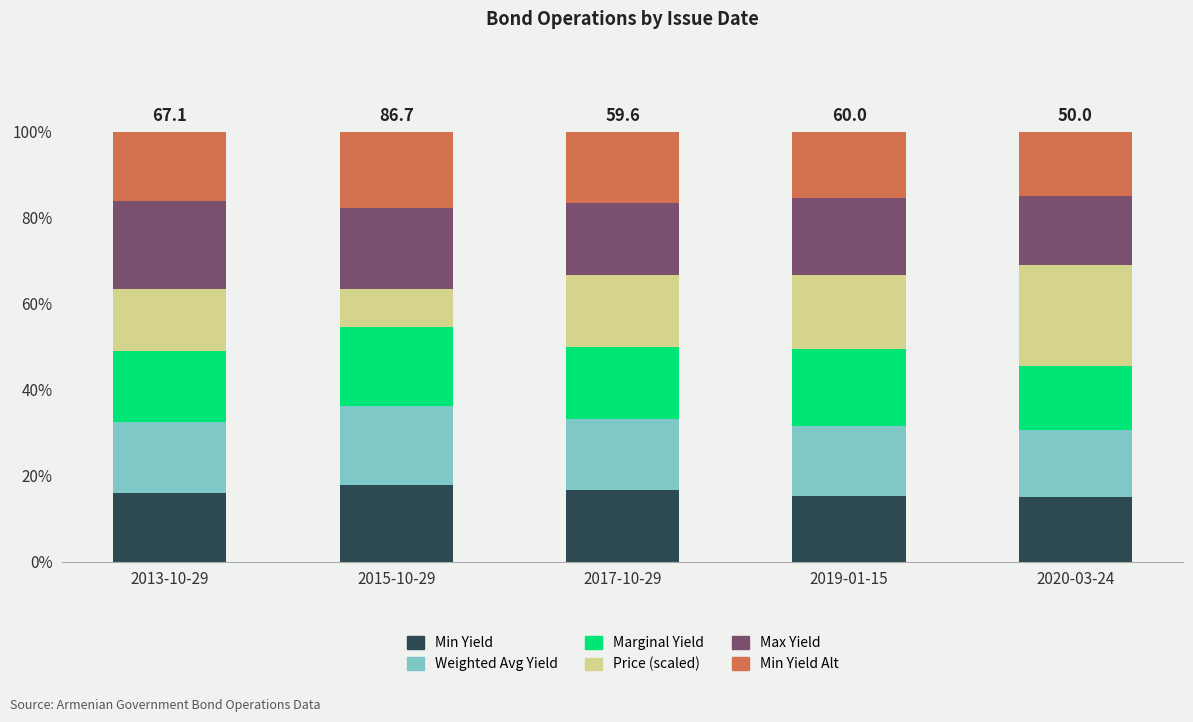

The Min Yield series shows 15.0 at 2020-03-24. True or false?

True